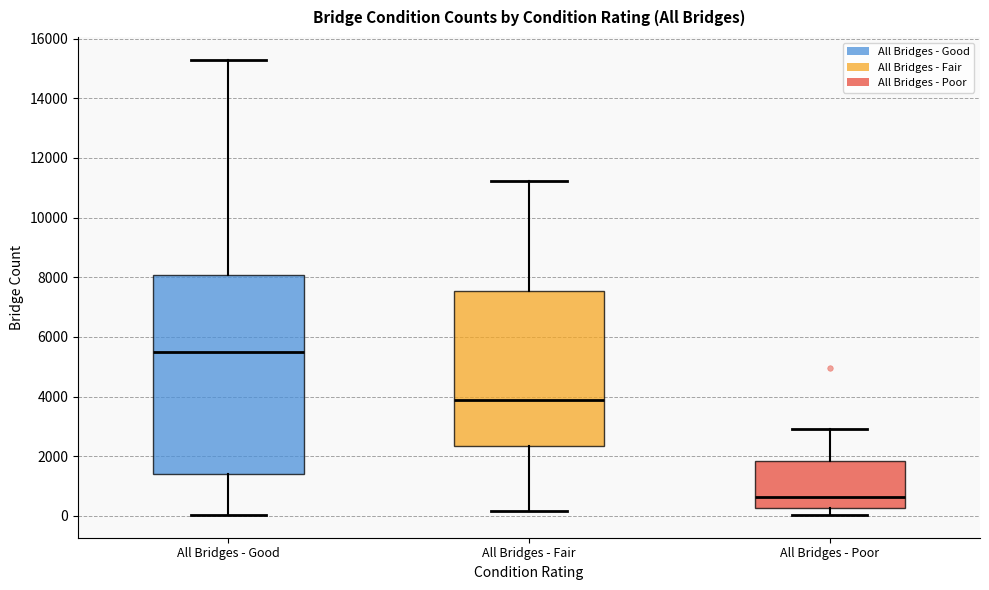

Which box has the lowest median line?

All Bridges - Poor